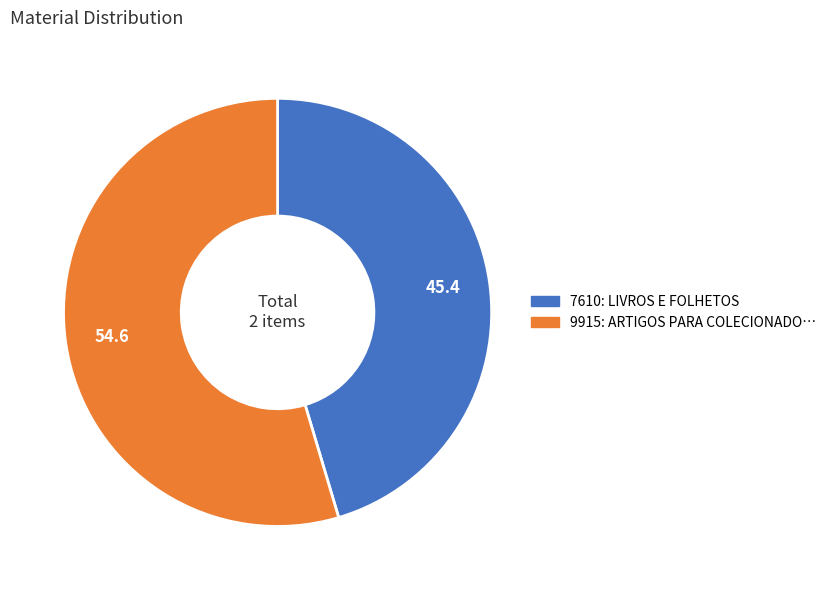

Is there any slice that represents more than half of the pie?

Yes